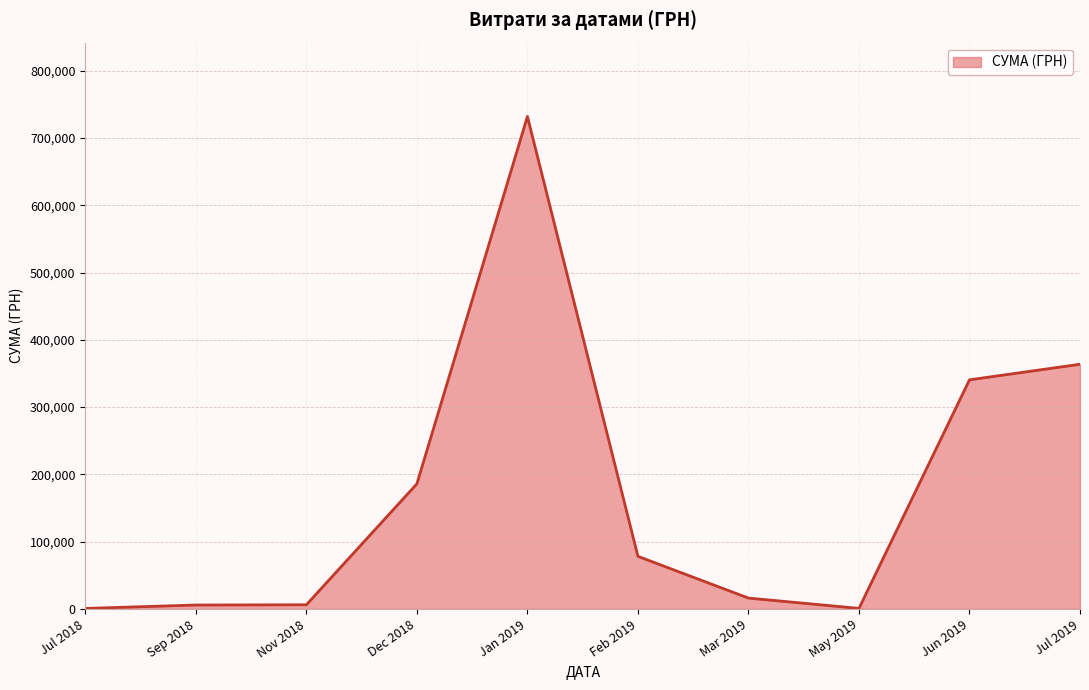

What is the difference between the maximum and minimum values?

731194.0